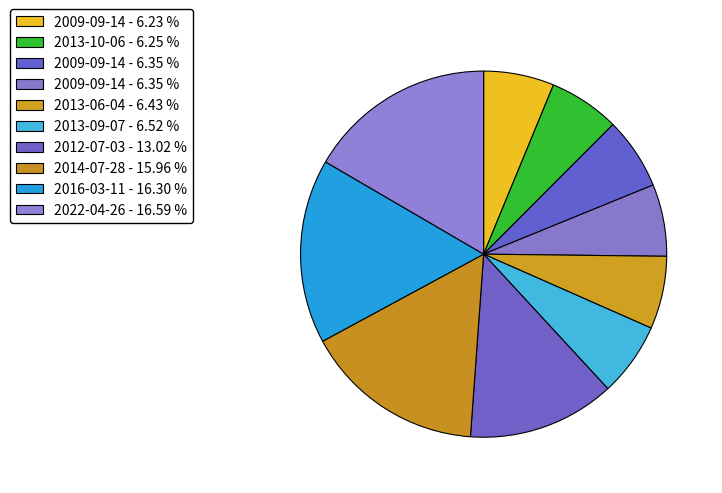

Rank the categories by value from lowest to highest.

2009-09-14, 2013-10-06, 2009-09-14, 2009-09-14, 2013-06-04, 2013-09-07, 2012-07-03, 2014-07-28, 2016-03-11, 2022-04-26